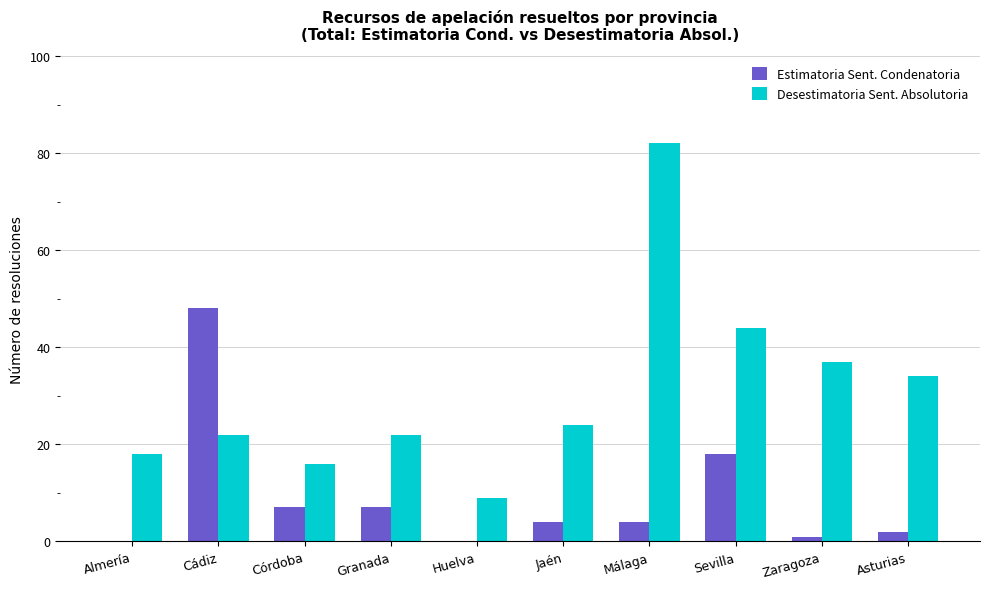

Is it true that Desestimatoria Sent. Absolutoria equals 30 at Granada?

False